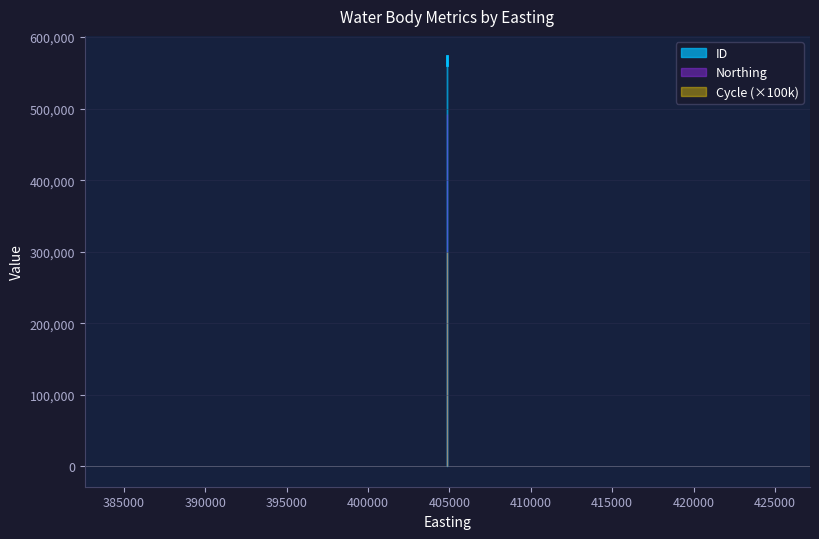

Is this an area chart (filled region under the line)?

No